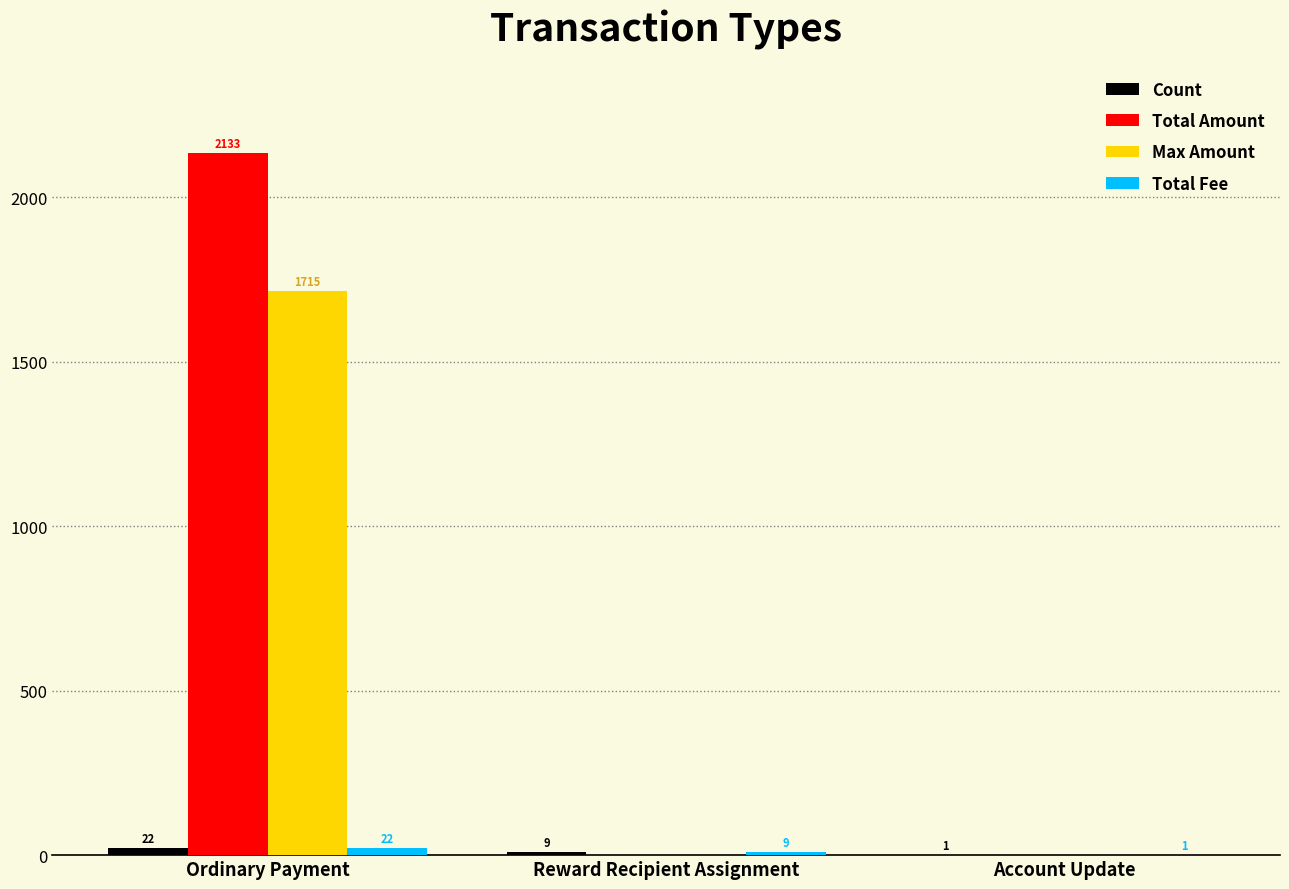

Which series has the largest total across all categories?

Total Amount